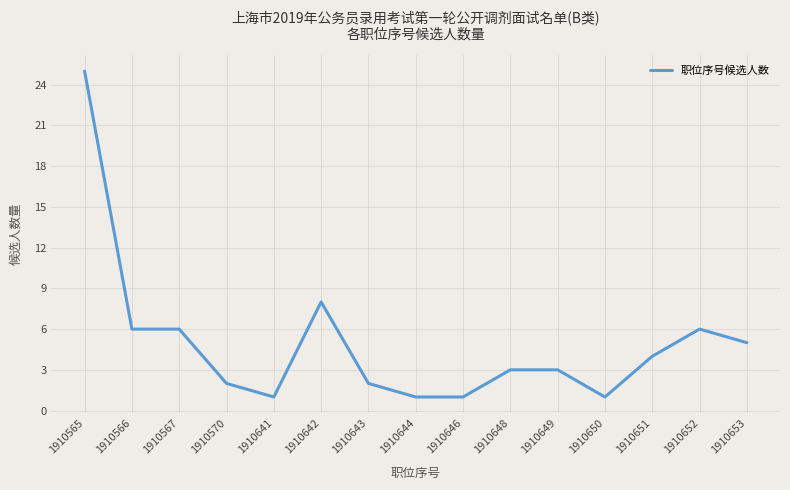

What is the change in value from 1910648 to 1910653?

+2